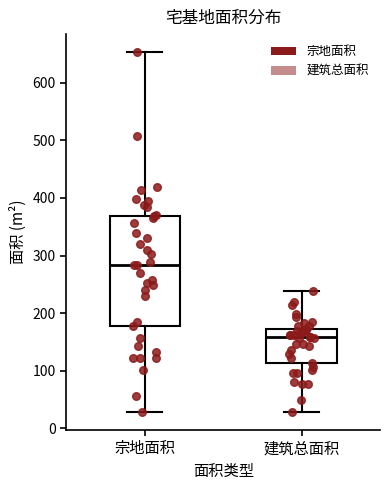

Reading left to right, transcribe this box plot: for each box, give where its median line is, the range the box spans, and where its two whiskers end, as read against the y-axis. The values are not printed on the chart, so give them approximately, as read against the axis.

宗地面积: median 280, box 180 to 370, whiskers 30 to 650
建筑总面积: median 160, box 110 to 170, whiskers 30 to 240